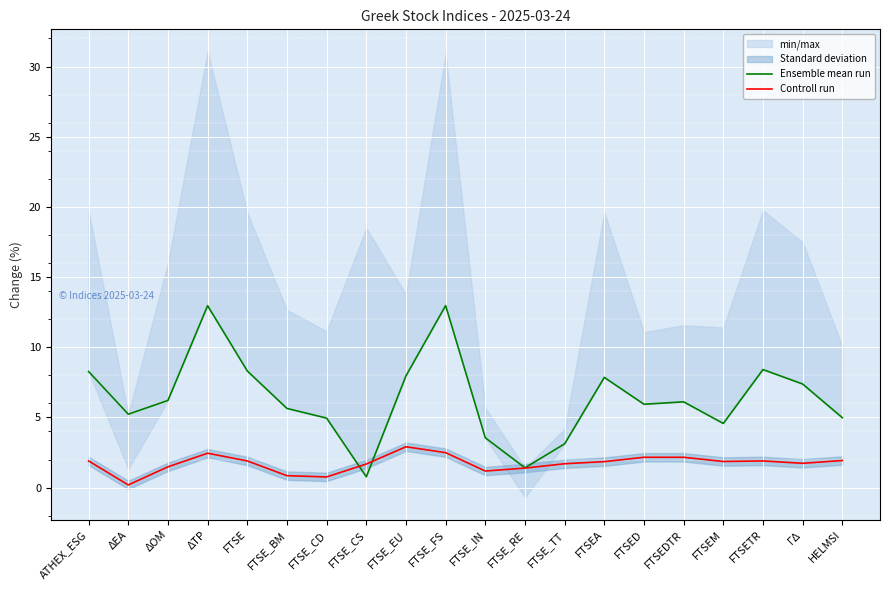

True or false: Controll run has a value of 4.2 at FTSE_FS.

False